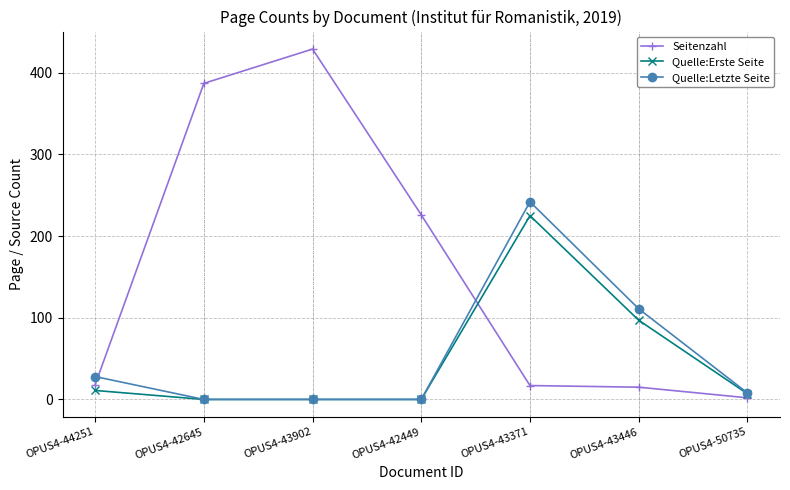

What is the label of the 5th point from the left?

OPUS4-43371